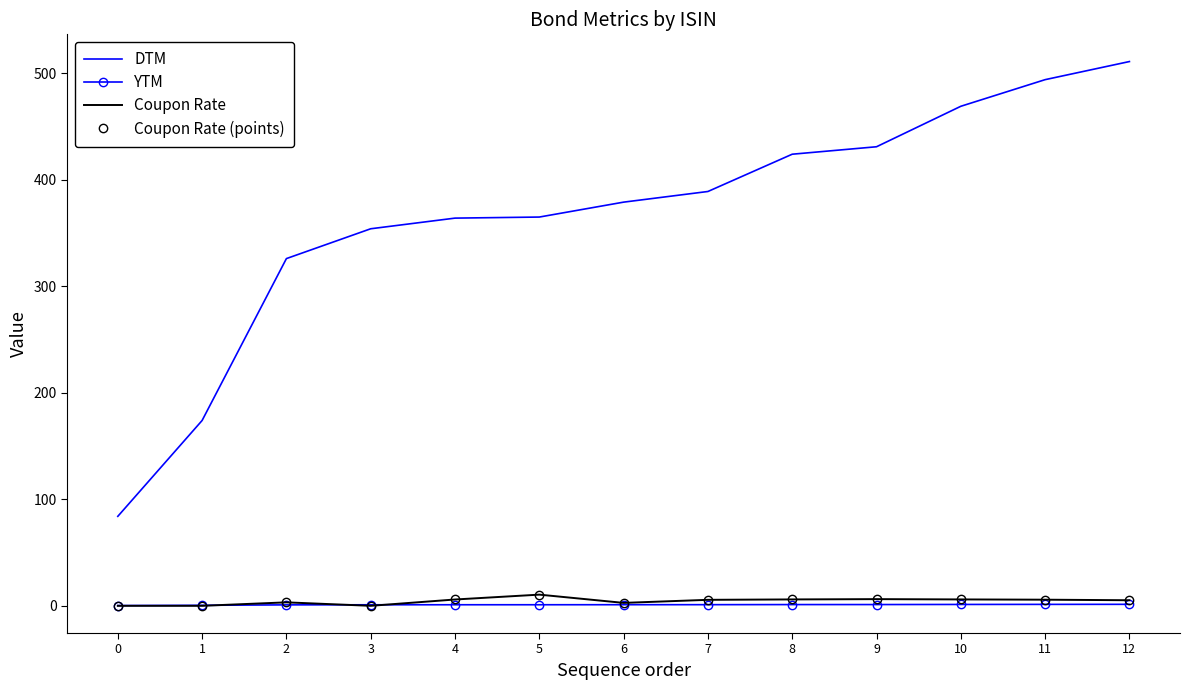

How many interior local peaks does the Coupon Rate series have?

3